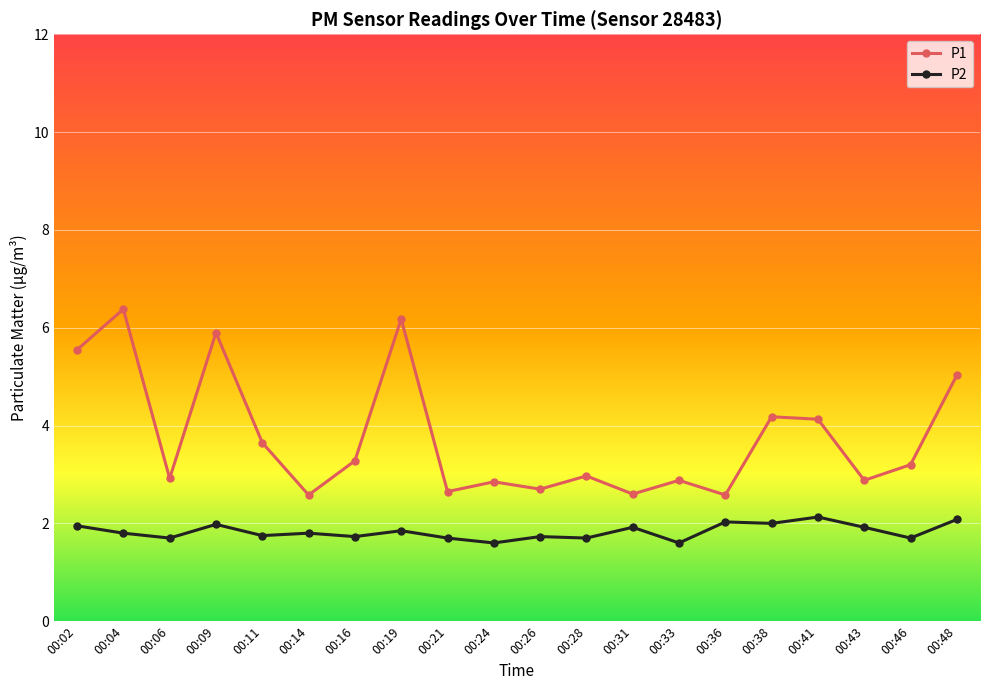

Is the value of P1 at 00:46 greater than the value of P2 at 00:16?

Yes